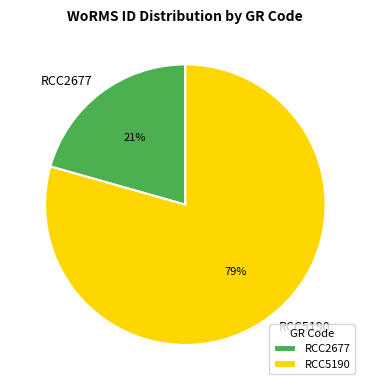

Is the sum of RCC2677 and RCC5190 greater than half?

Yes